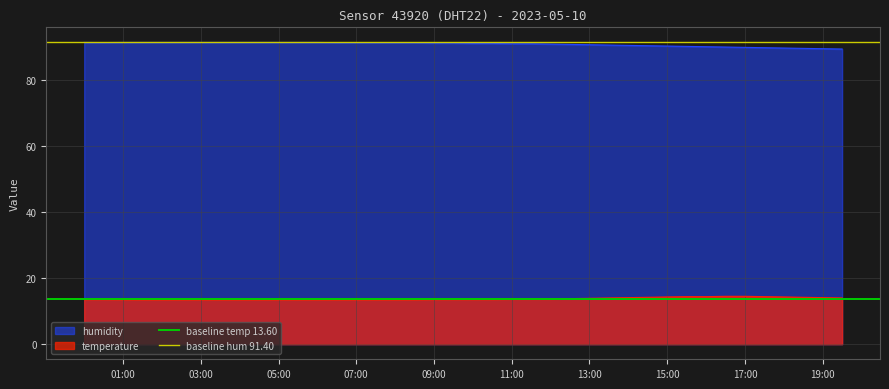

Does the chart display data point markers on the line(s)?

No